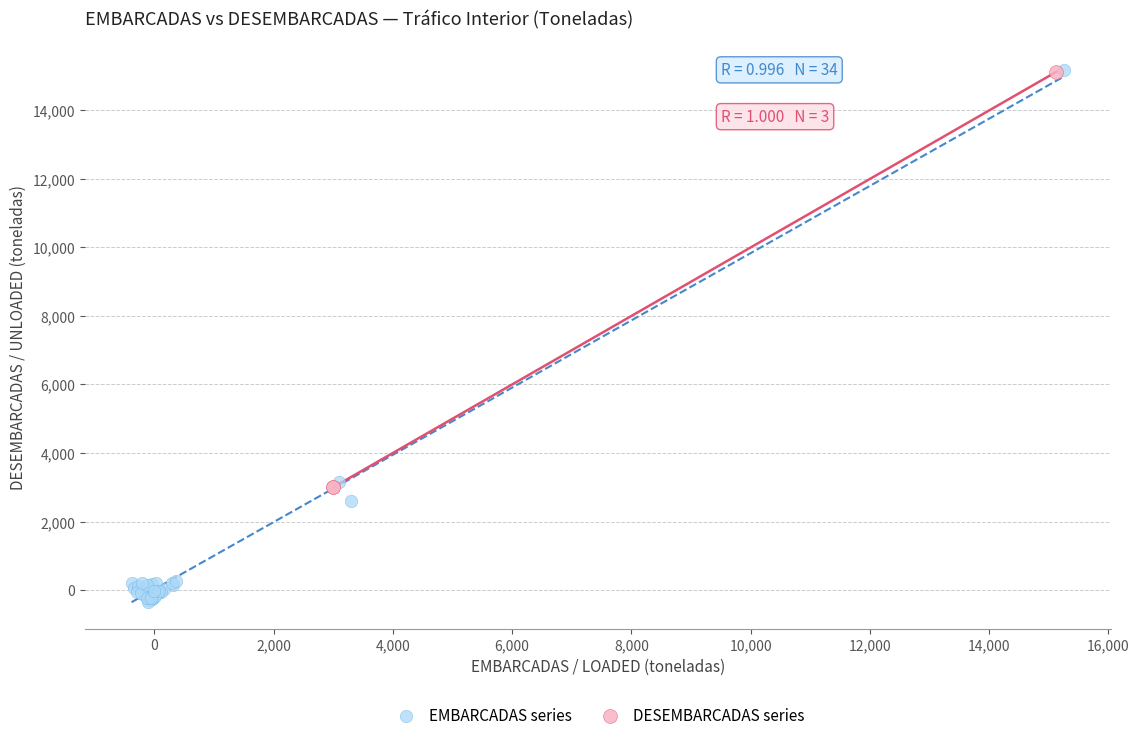

Which series has the largest Y range (max minus min)?

EMBARCADAS series